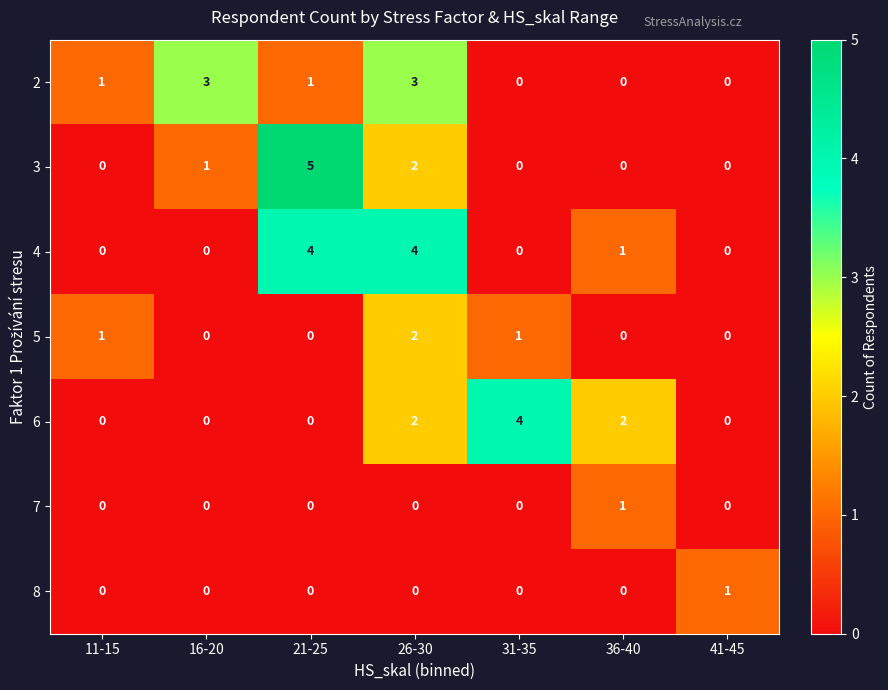

Which series changed the most between 11-15 and 21-25?

3